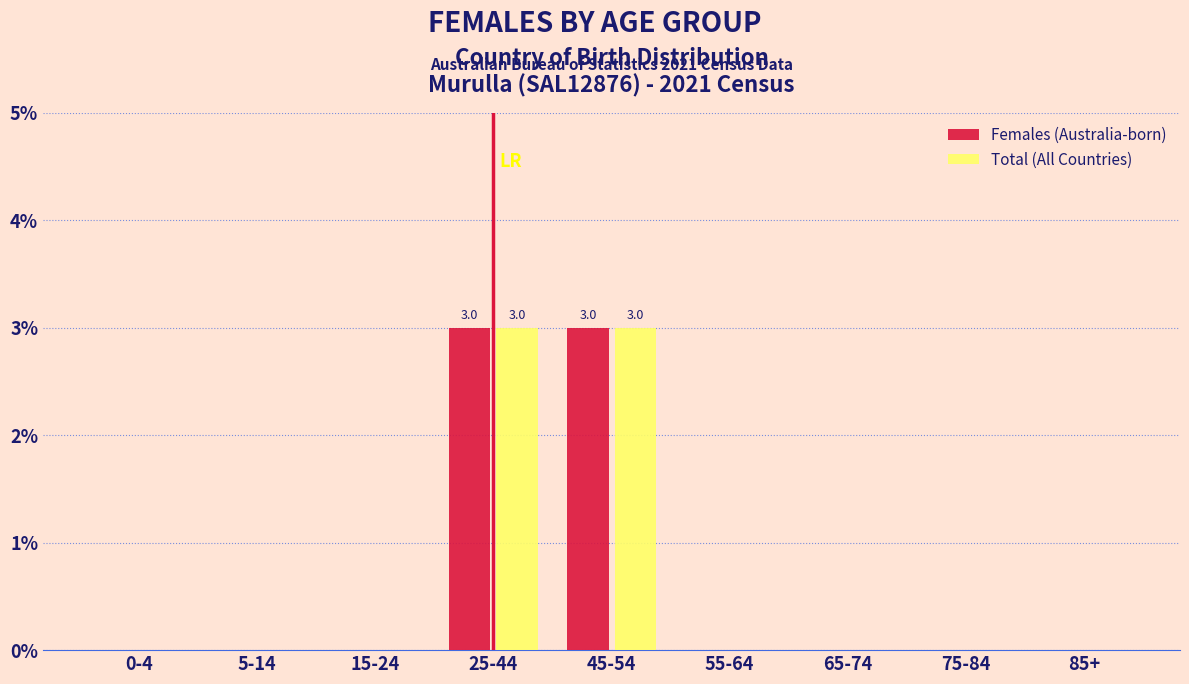

What is the maximum value shown in the chart?

3